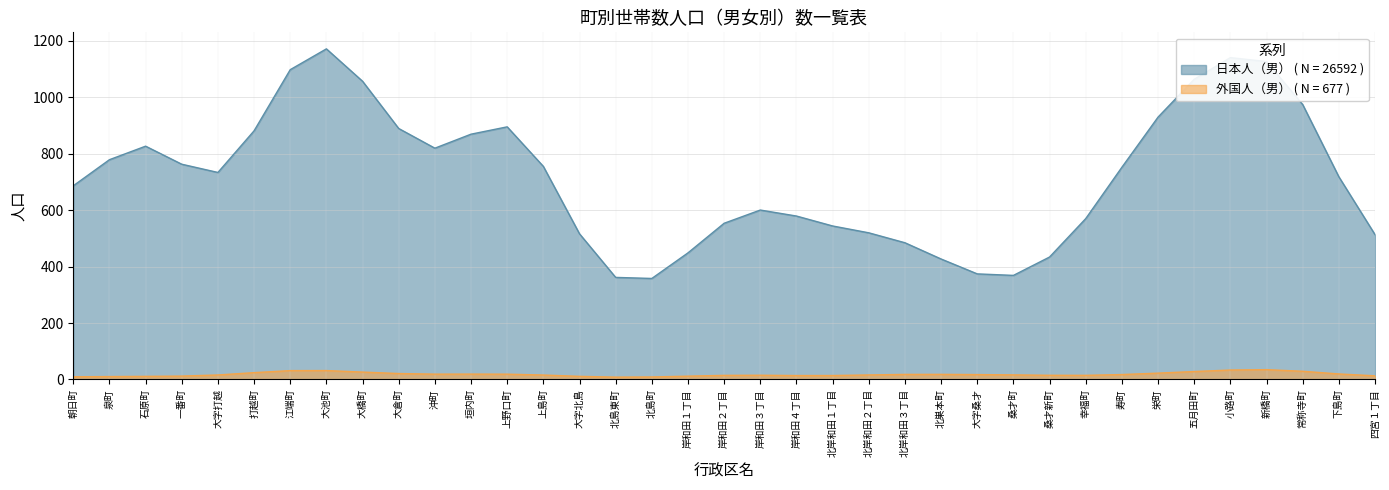

List the series in order of their overall mean, lowest first.

外国人（男） ( N = 677 ), 日本人（男） ( N = 26592 )